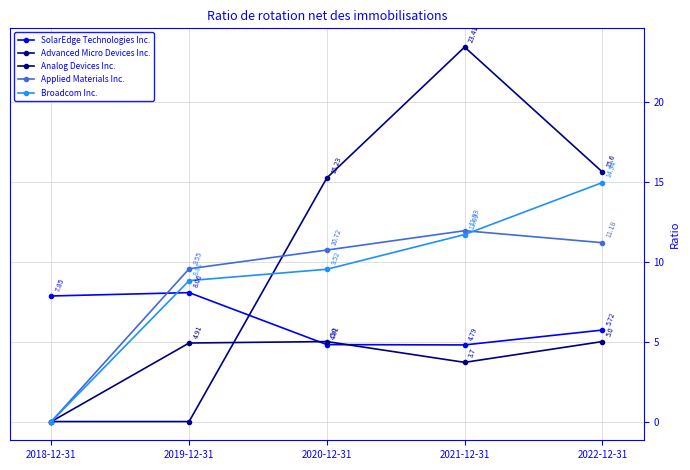

Reading left to right, what are all the values shown in this chart?

SolarEdge Technologies Inc.: 7.8	8.1	4.8	4.8	5.7
Advanced Micro Devices Inc.: 0.0	0.0	15.2	23.4	15.6
Analog Devices Inc.: 0.0	4.9	5.0	3.7	5.0
Applied Materials Inc.: 0.0	9.6	10.7	11.9	11.2
Broadcom Inc.: 0.0	8.8	9.5	11.7	14.9